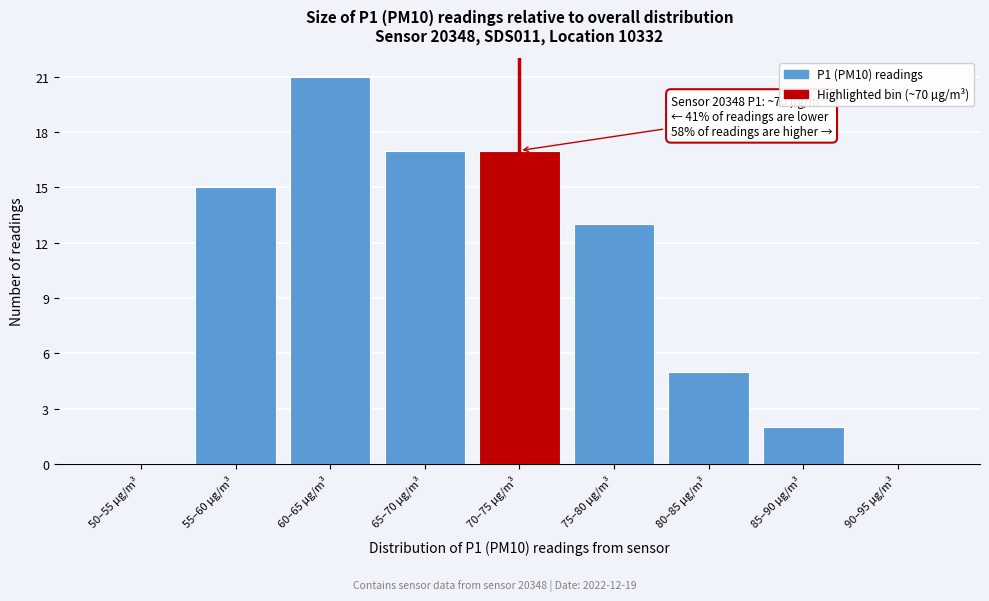

Reading left to right, extract all data points from this chart.

50–55 µg/m³=0	55–60 µg/m³=15	60–65 µg/m³=21	65–70 µg/m³=17	70–75 µg/m³=17	75–80 µg/m³=13	80–85 µg/m³=5	85–90 µg/m³=2	90–95 µg/m³=0